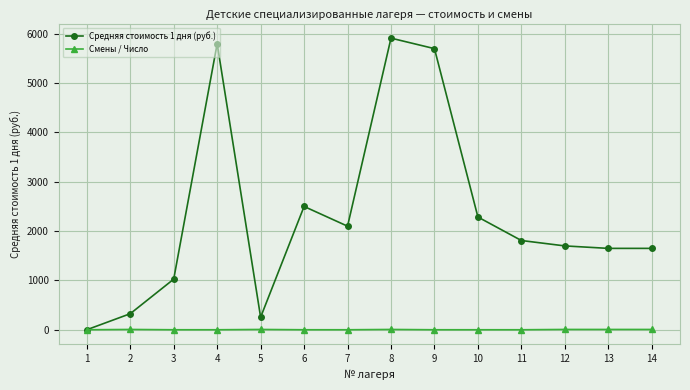

What is the maximum value shown in the chart?

5913.0